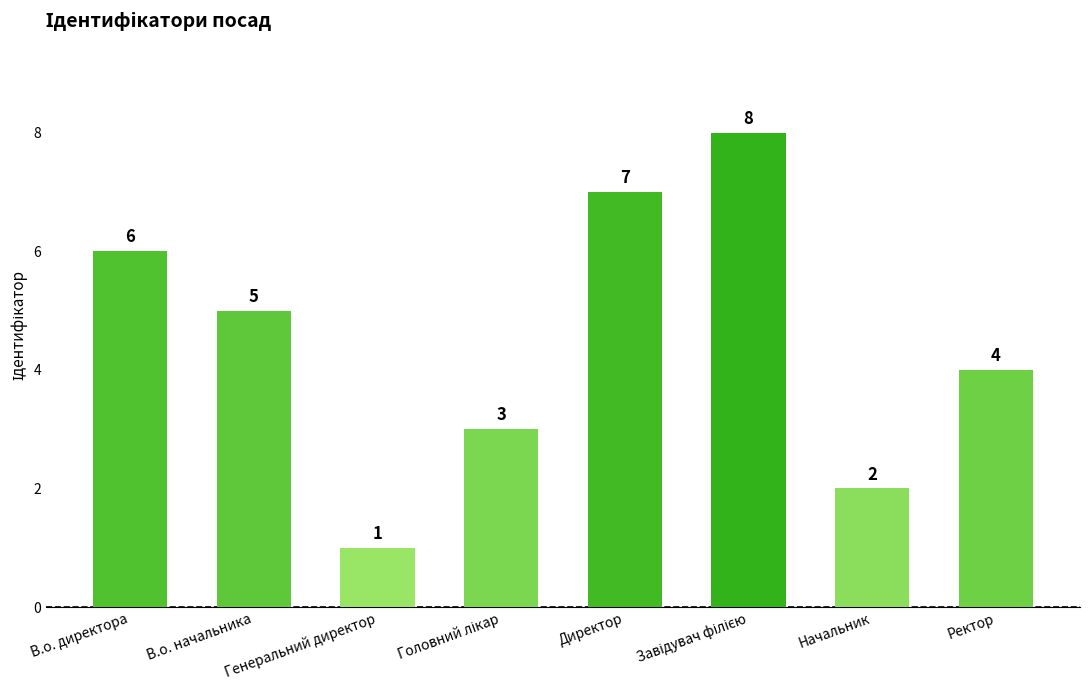

The value at В.о. директора is 10. True or false?

False